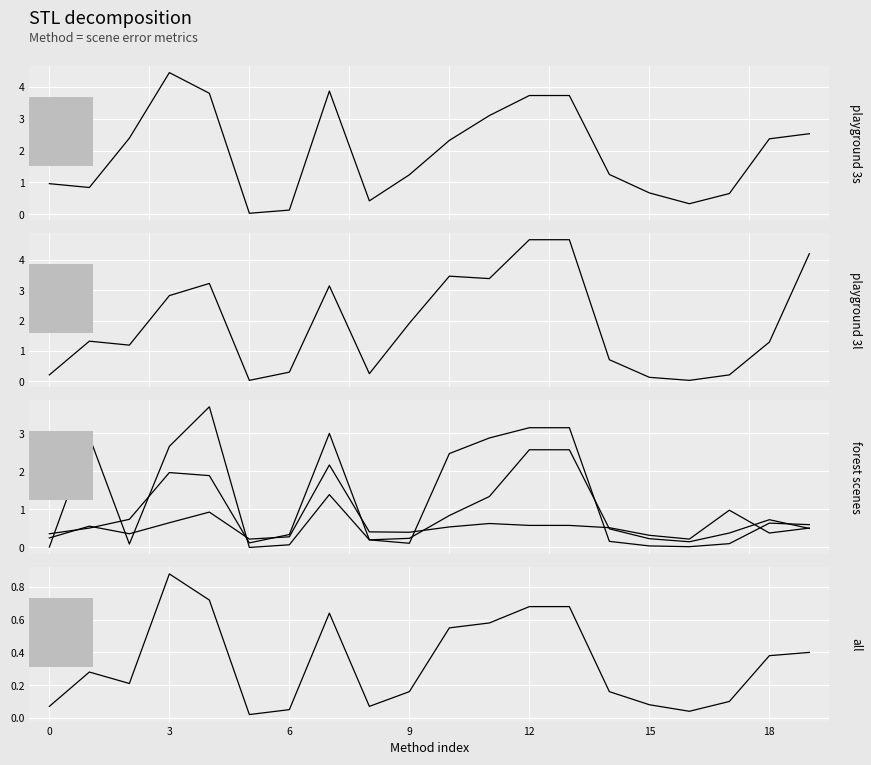

What is the label of the 9th point from the right?

11